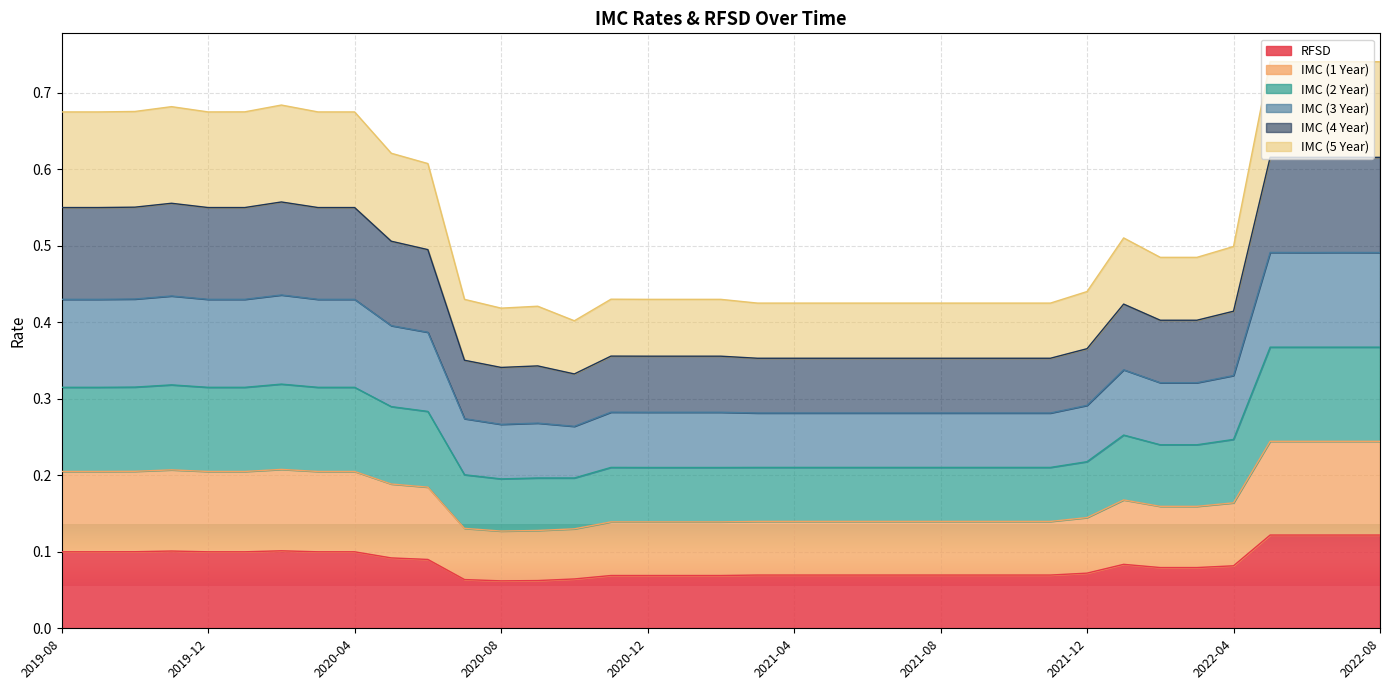

Where is IMC (2 Year) nearest to the value 0?

2020-10